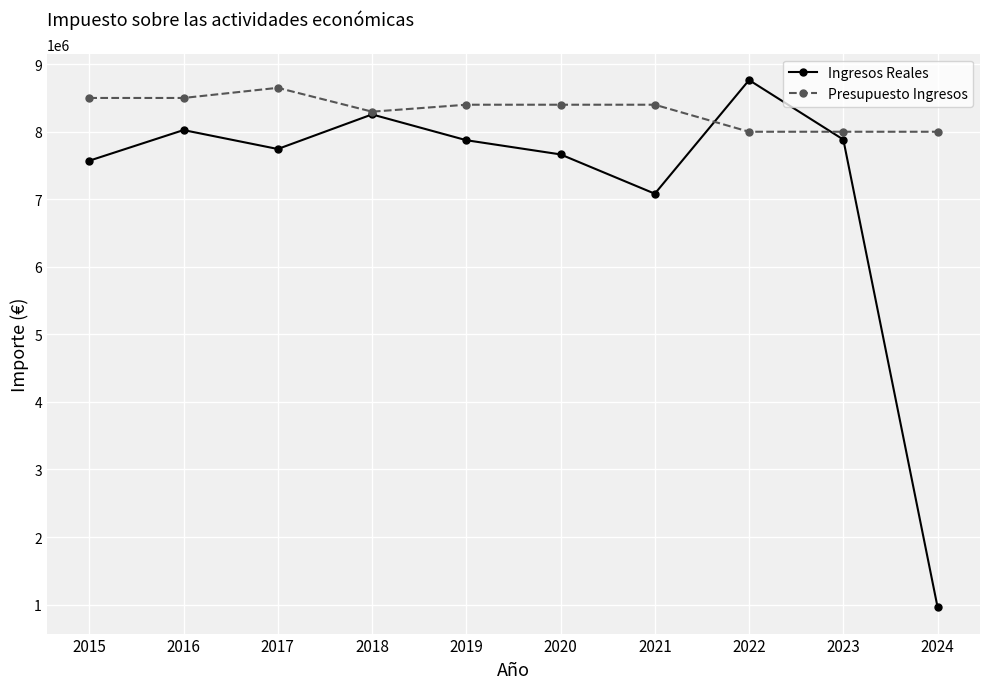

True or false: Ingresos Reales and Presupuesto Ingresos intersect in this chart.

True